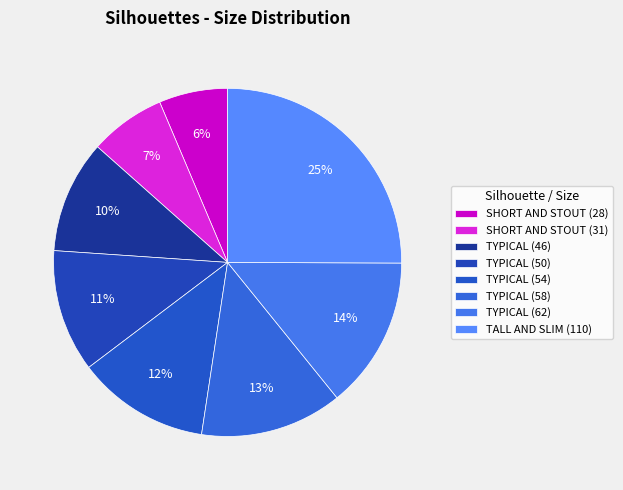

Is there a majority slice in this chart?

No